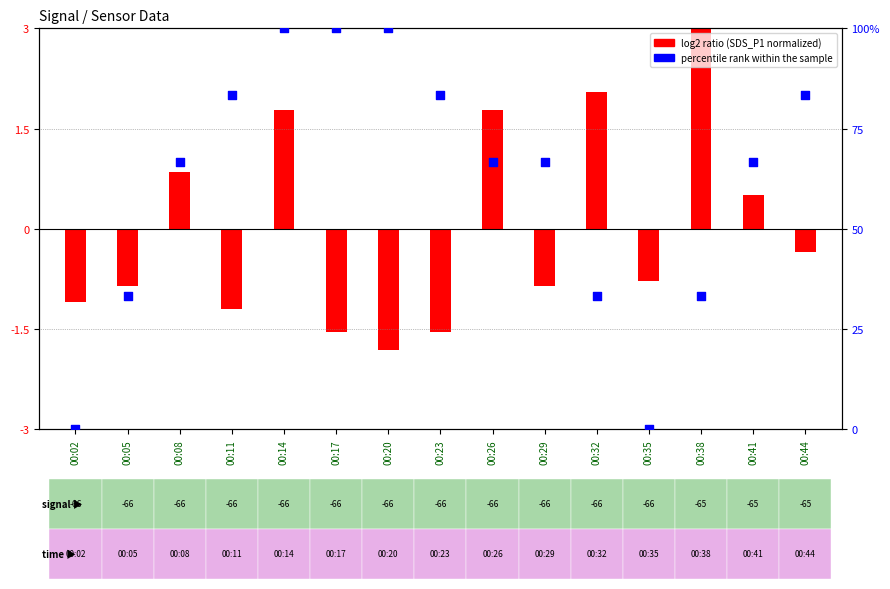

Approximately how many times larger is the value at 00:26 compared to 00:23?

0.8